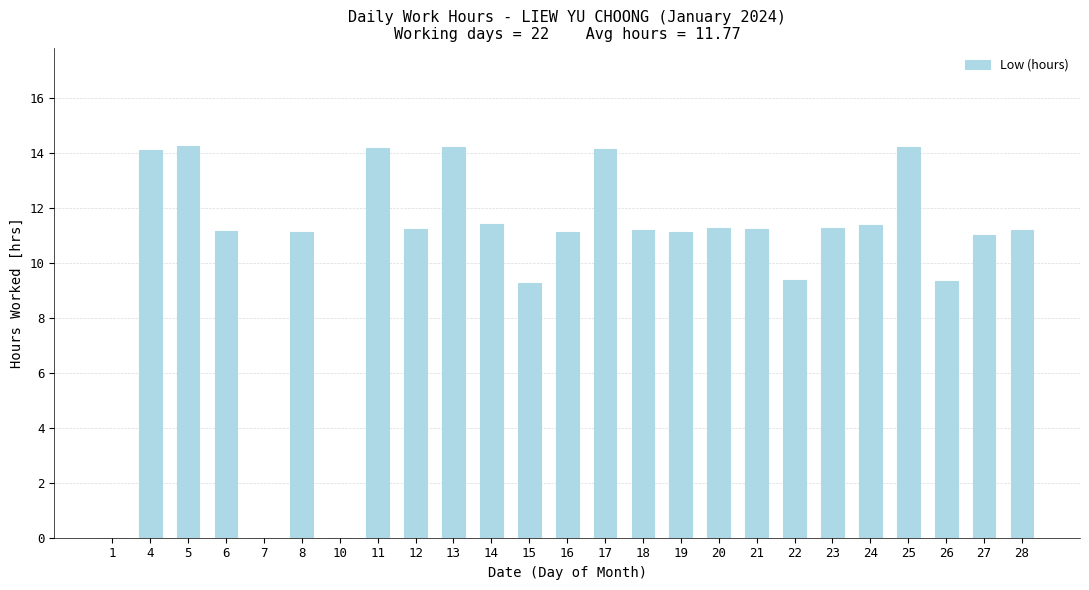

What is the maximum value shown in the chart?

14.3